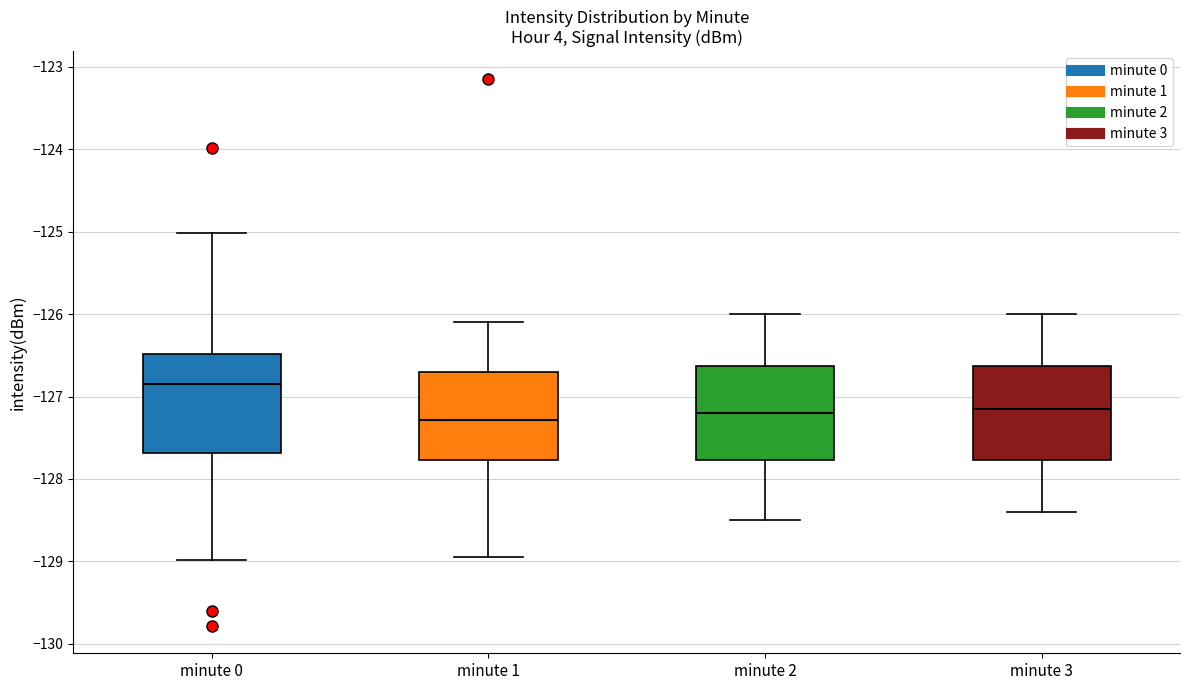

Where does the median line of the box for minute 0 sit on the y-axis? The values are not printed on the chart, so give them approximately, as read against the axis.

-126.8